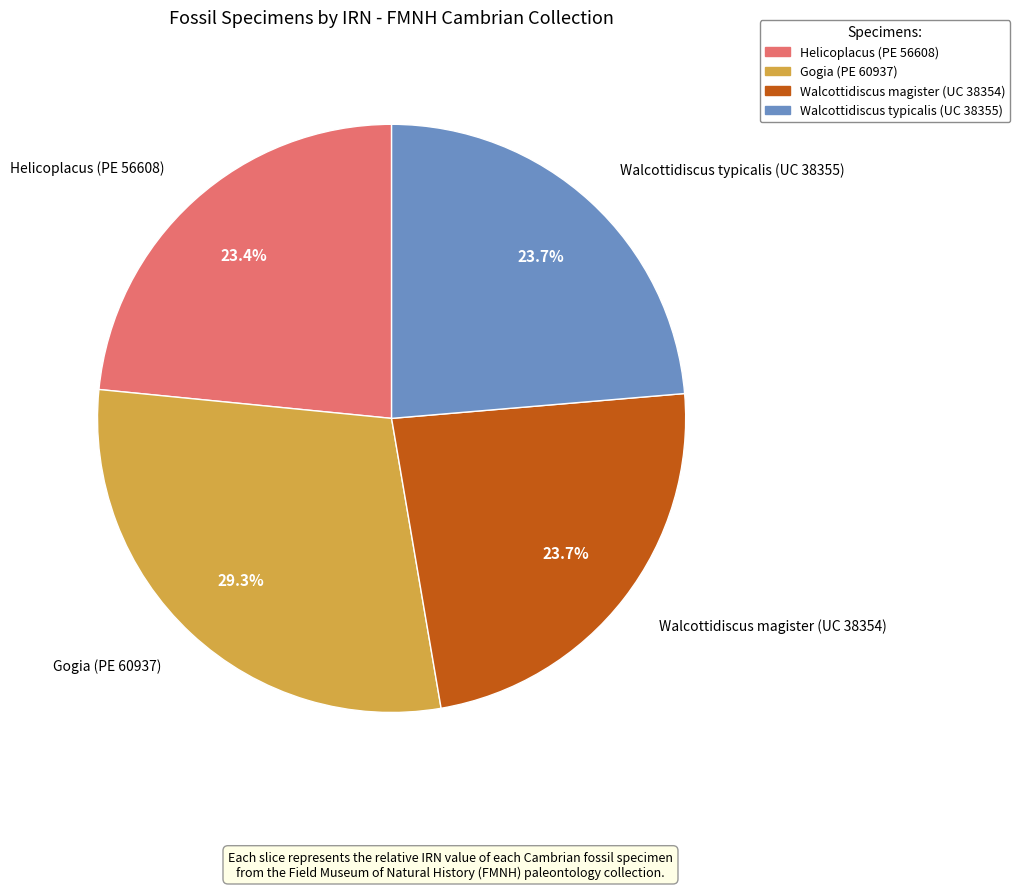

How many segments does this pie chart have?

4